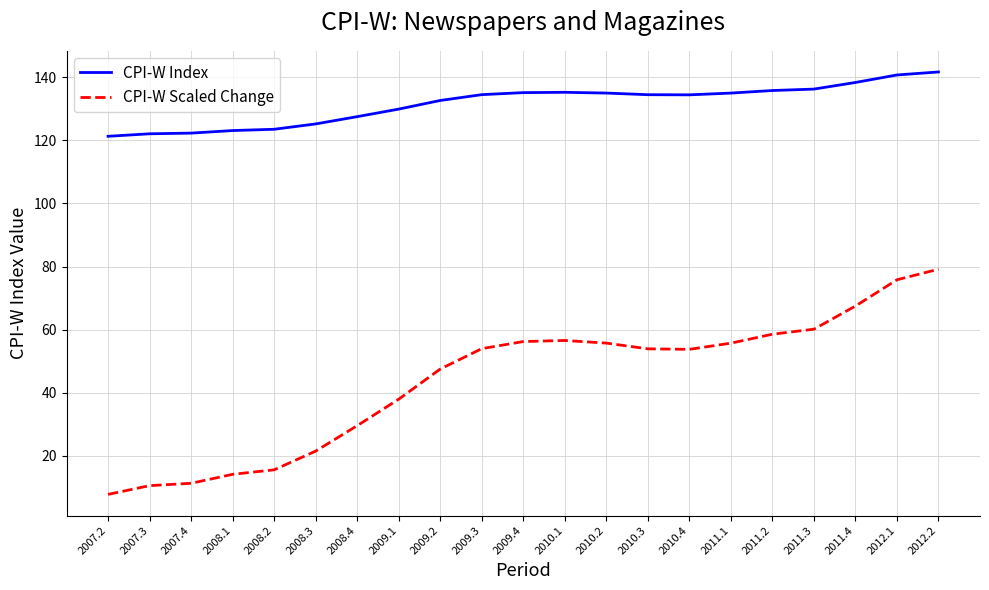

The CPI-W Index series shows 212.5 at 2007.3. True or false?

False